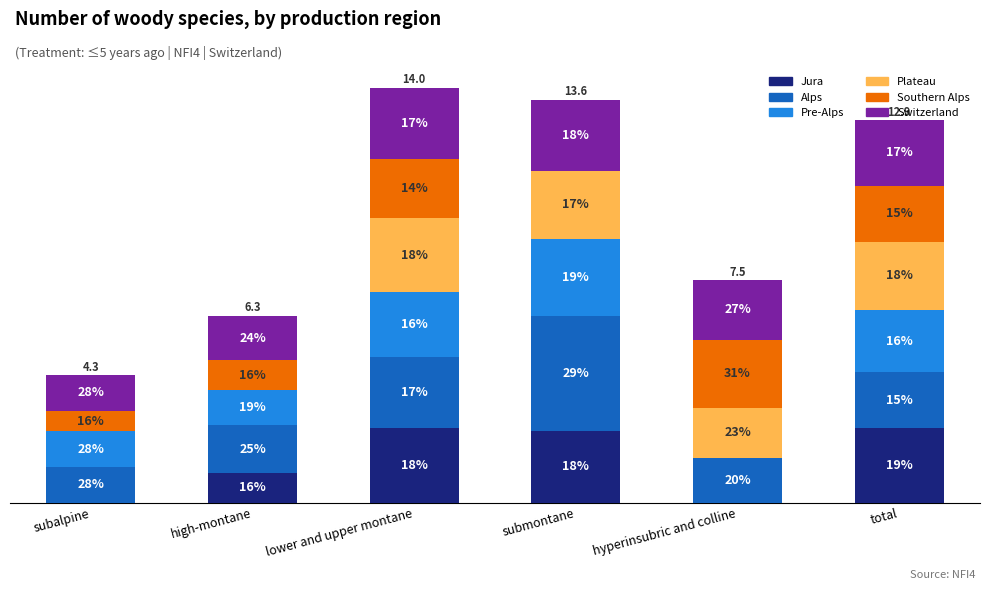

What is the total value across all series at total?

12.9